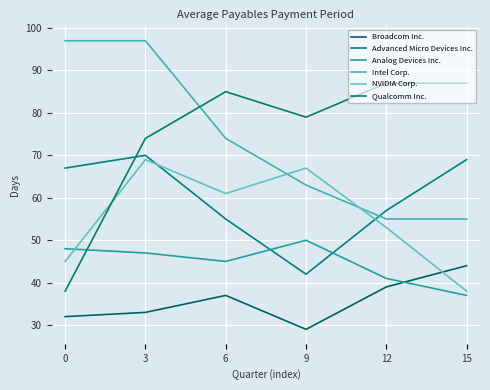

How many lines are shown in the chart?

6